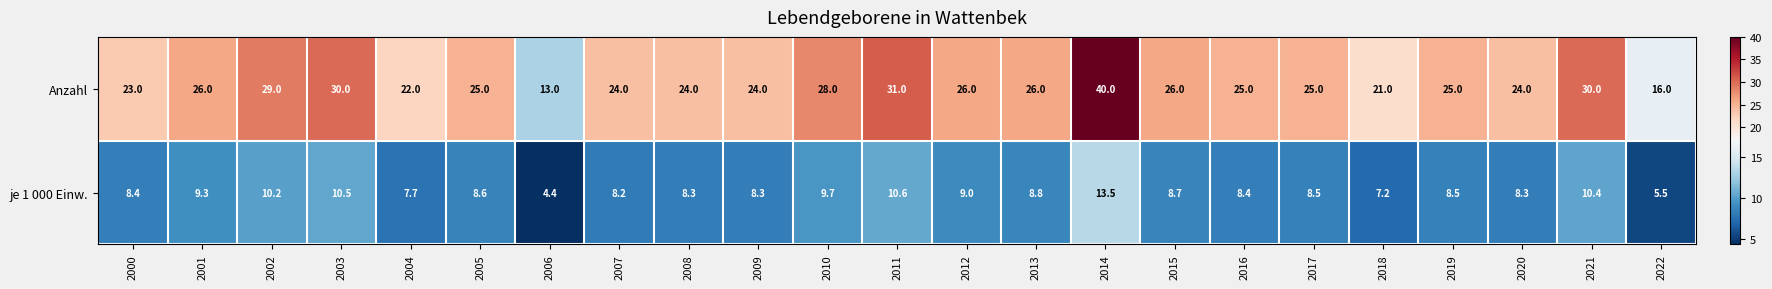

What is the difference between the second highest and minimum values in the je 1 000 Einw. series?

6.2